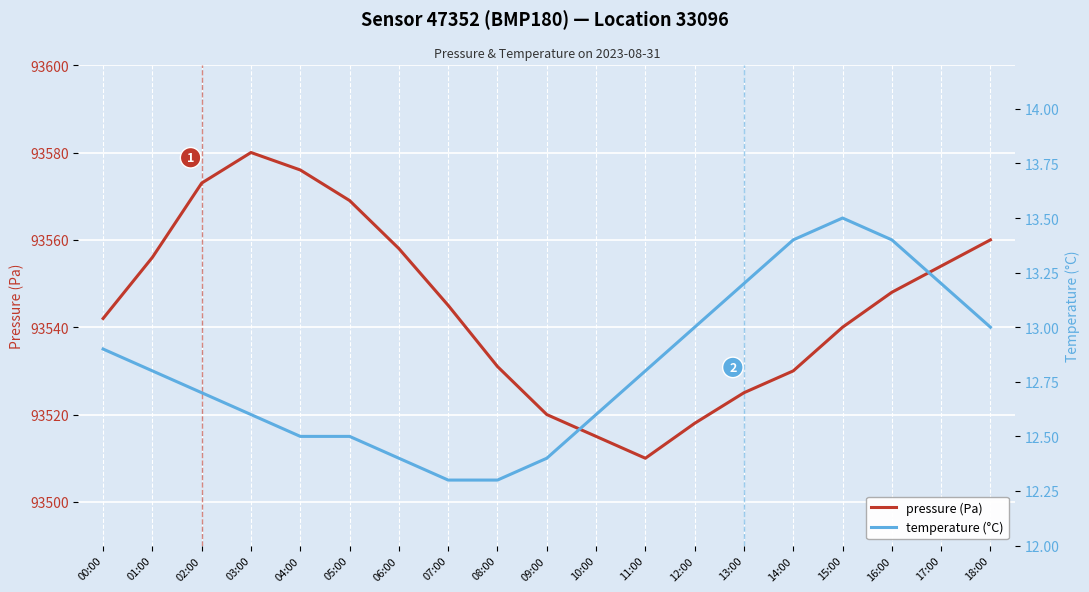

Is it true that temperature (°C) equals 12.6 at 03:00?

True